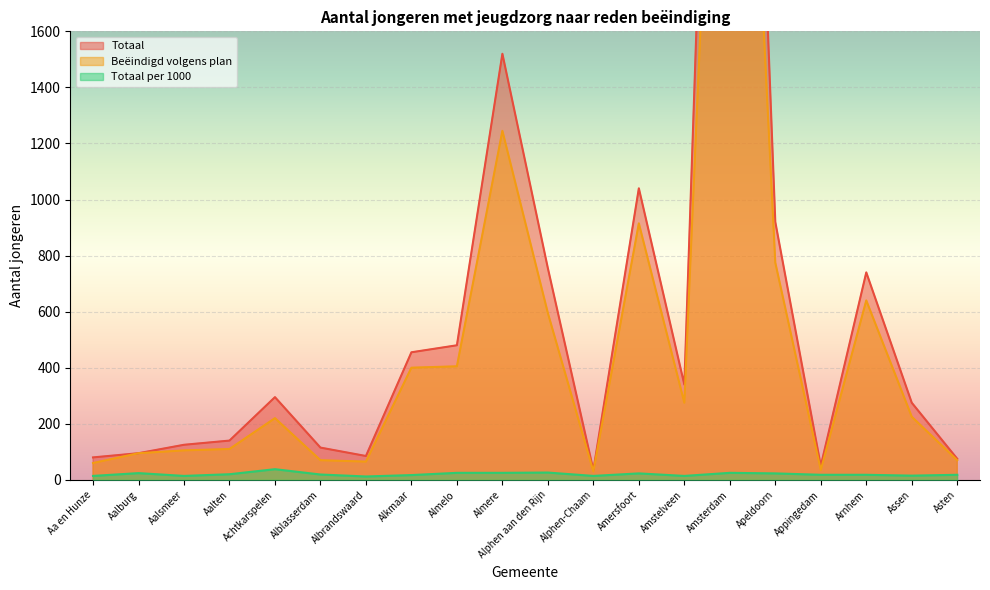

True or false: Beëindigd volgens plan has a value of 157 at Aalten.

False